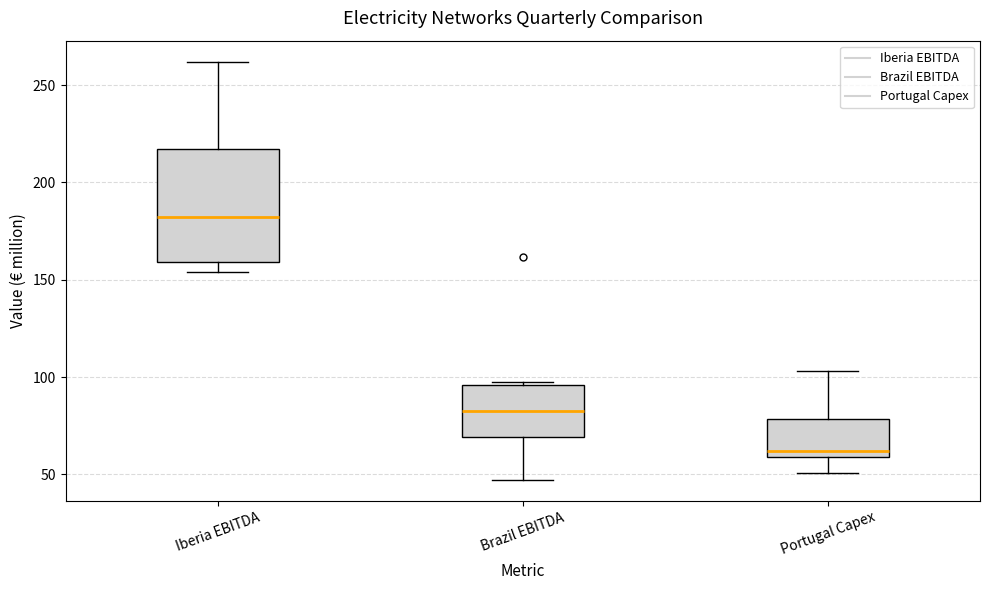

Reading left to right, read every box against the y-axis: the position of its median line, the range the box covers, and the ends of its whiskers. The values are not printed on the chart, so give them approximately, as read against the axis.

Iberia EBITDA: median 180, box 160 to 215, whiskers 155 to 260
Brazil EBITDA: median 85, box 70 to 95, whiskers 45 to 100
Portugal Capex: median 60 (just above the box's lower edge), box 60 to 80, whiskers 50 to 105